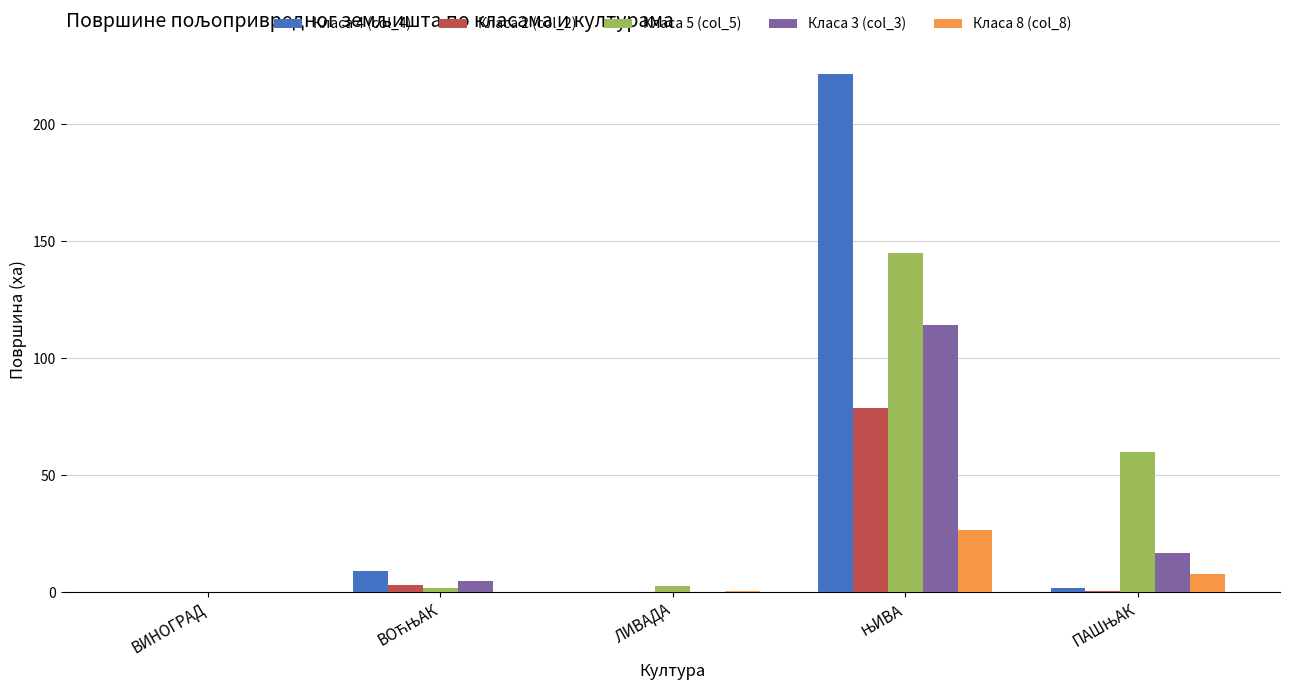

Count the number of categories in the chart.

5